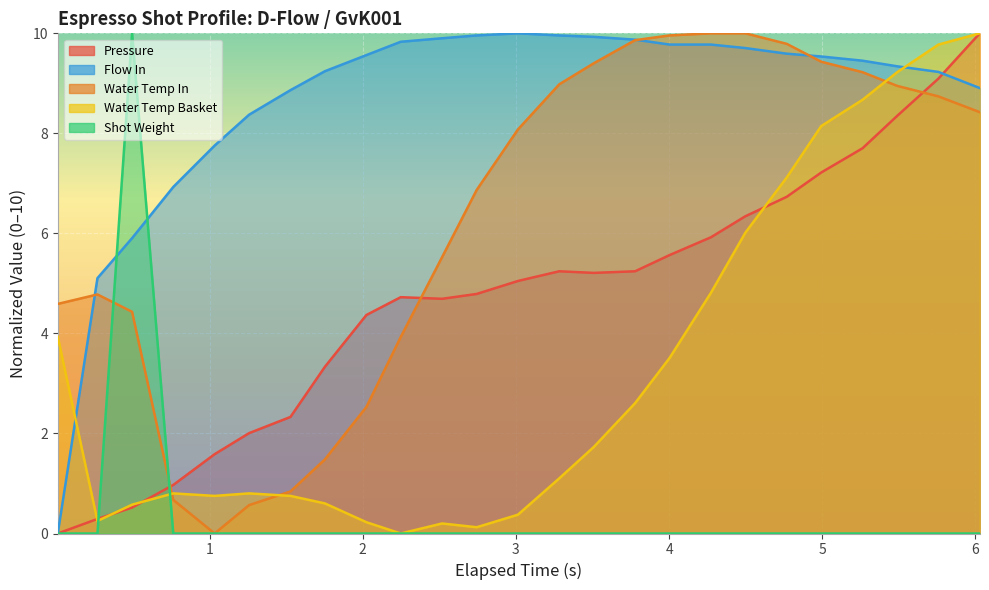

What is the label of the 3rd point from the left?

flow_in